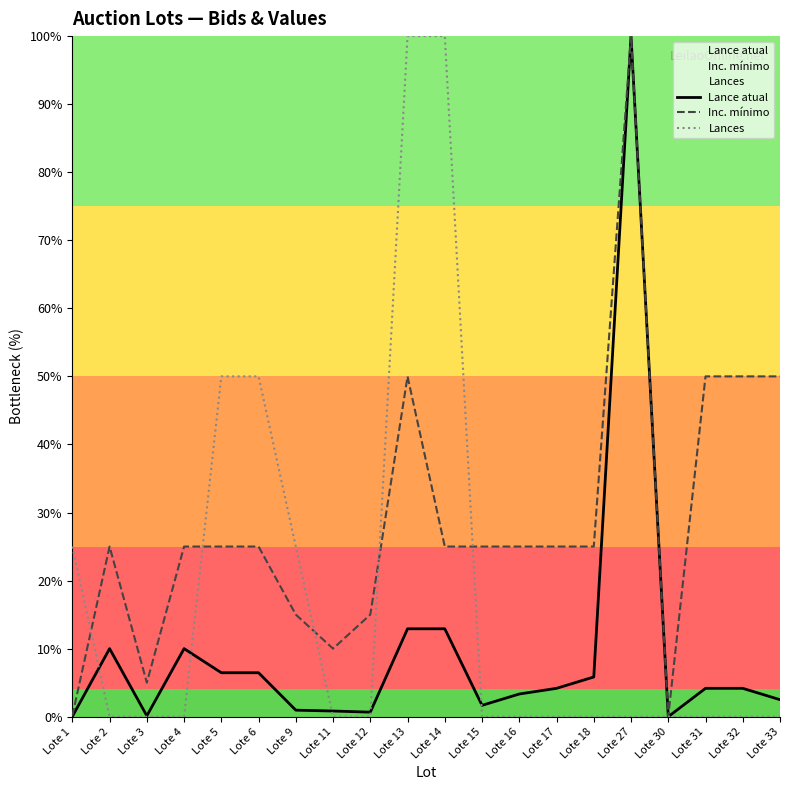

How many distinct data groups are displayed?

3